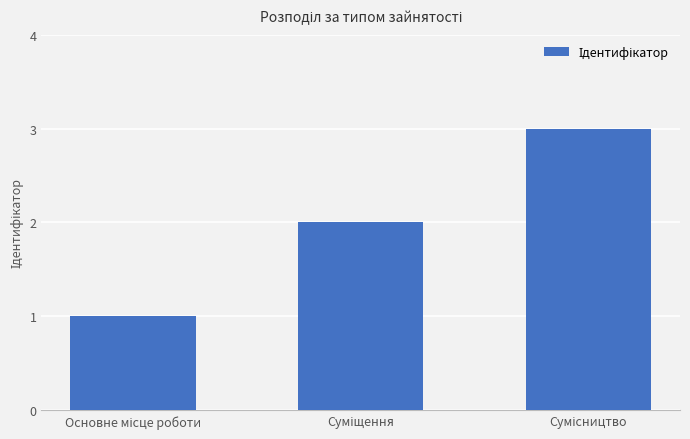

What is the greatest value displayed?

3